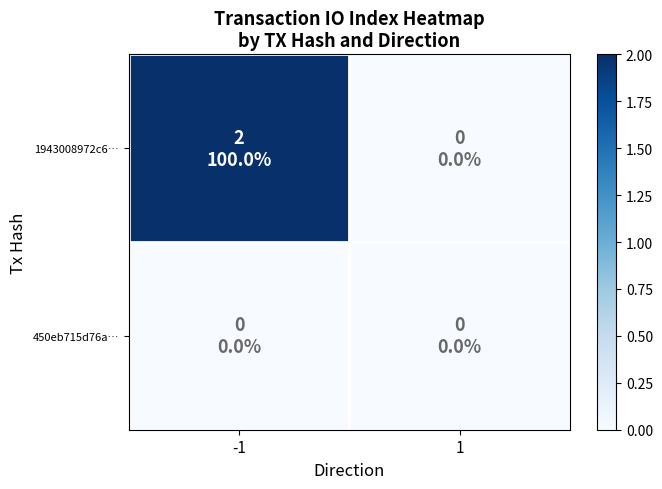

How many distinct data groups are displayed?

2